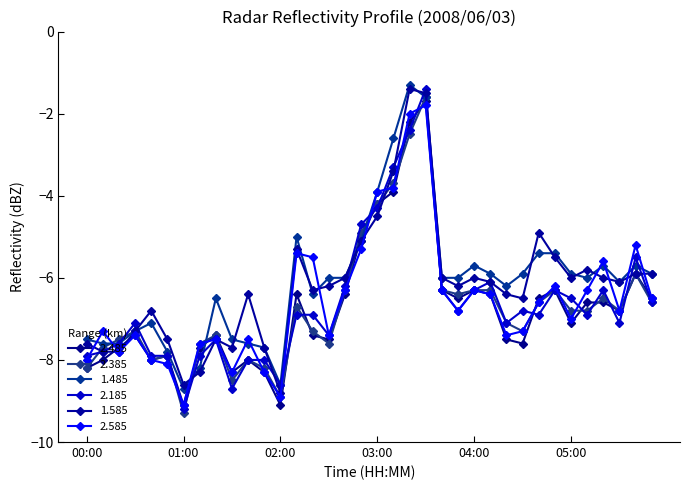

Reading left to right, transcribe all the data shown in this chart.

2.485: -8.2	-8.0	-7.7	-7.4	-8.0	-7.9	-9.1	-7.7	-7.4	-8.3	-8.0	-8.3	-9.1	-6.4	-7.4	-7.5	-6.4	-5.0	-4.2	-3.9	-2.2	-1.7	-6.3	-6.5	-6.3	-6.4	-7.5	-7.6	-6.5	-6.3	-7.1	-6.6	-6.6	-6.8	-5.9	-6.5
2.385: -8.2	-7.7	-7.5	-7.3	-8.0	-7.9	-9.3	-7.6	-7.4	-8.5	-8.0	-8.2	-8.9	-6.7	-7.3	-7.6	-6.3	-4.9	-4.2	-3.7	-2.5	-1.6	-6.3	-6.4	-6.3	-6.3	-7.1	-7.3	-6.6	-6.3	-6.8	-6.8	-6.5	-6.8	-5.9	-6.6
1.485: -7.5	-7.6	-7.6	-7.3	-7.1	-7.8	-8.7	-8.2	-6.5	-7.5	-7.6	-7.7	-8.6	-5.0	-6.4	-6.0	-6.0	-5.1	-3.9	-2.6	-1.3	-1.6	-6.0	-6.0	-5.7	-5.9	-6.2	-5.9	-5.4	-5.4	-5.9	-6.0	-5.7	-6.1	-5.7	-5.9
2.185: -7.9	-7.8	-7.6	-7.1	-7.9	-7.9	-9.2	-7.9	-7.5	-8.7	-8.0	-8.0	-8.6	-6.9	-6.9	-7.4	-6.2	-4.7	-4.3	-3.3	-2.4	-1.4	-6.3	-6.8	-6.3	-6.1	-7.1	-6.8	-6.9	-6.3	-6.5	-6.9	-6.3	-7.1	-5.5	-6.6
1.585: -7.6	-7.8	-7.8	-7.3	-6.8	-7.5	-8.6	-8.3	-7.5	-7.7	-6.4	-7.7	-8.8	-5.3	-6.3	-6.2	-6.0	-5.1	-4.5	-3.4	-1.4	-1.5	-6.0	-6.2	-6.0	-6.1	-6.4	-6.5	-4.9	-5.5	-6.0	-5.8	-6.0	-6.1	-5.9	-5.9
2.585: -8.0	-7.3	-7.8	-7.4	-8.0	-8.1	-9.1	-7.6	-7.5	-8.3	-7.5	-8.3	-8.9	-5.4	-5.5	-7.4	-6.3	-5.3	-3.9	-3.8	-2.0	-1.8	-6.3	-6.8	-6.3	-6.4	-7.4	-7.3	-6.6	-6.2	-7.0	-6.3	-5.6	-6.8	-5.2	-6.5